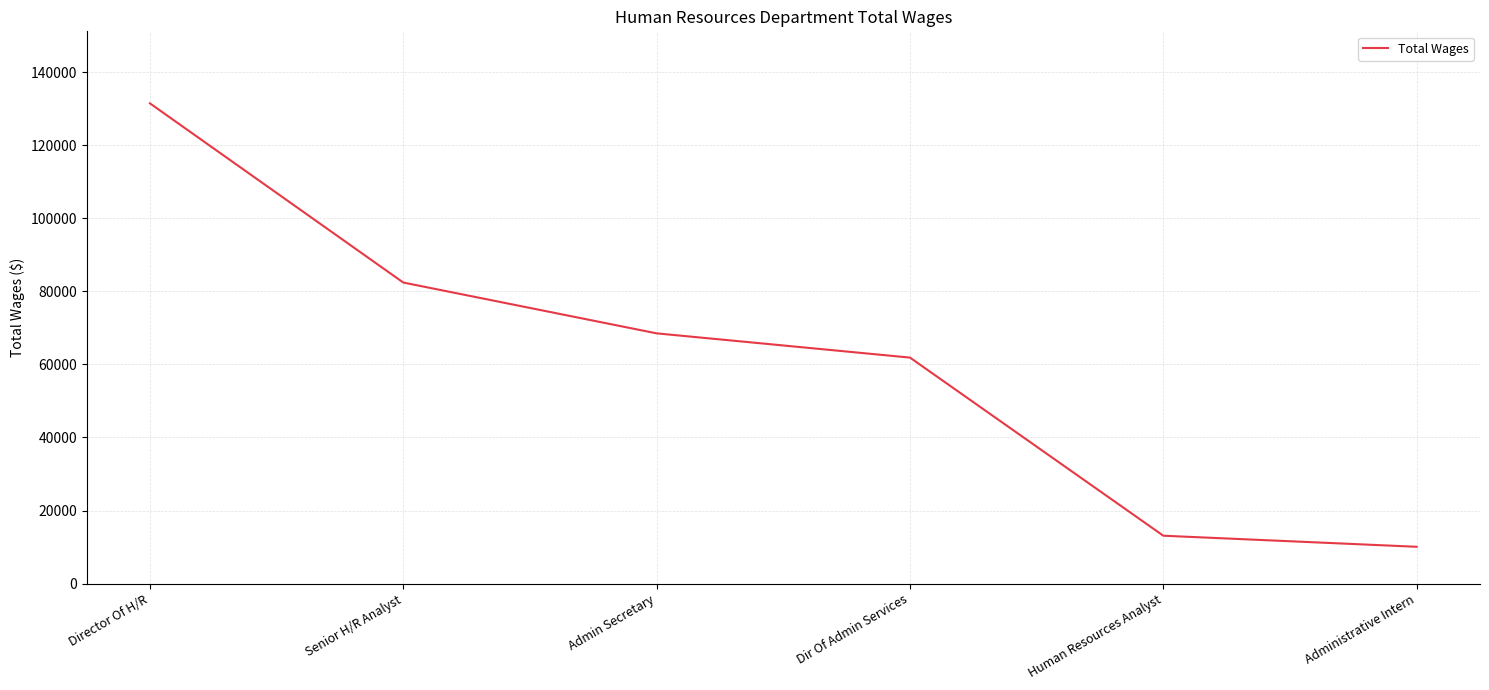

Is it true that the value at Admin Secretary is 68503?

True